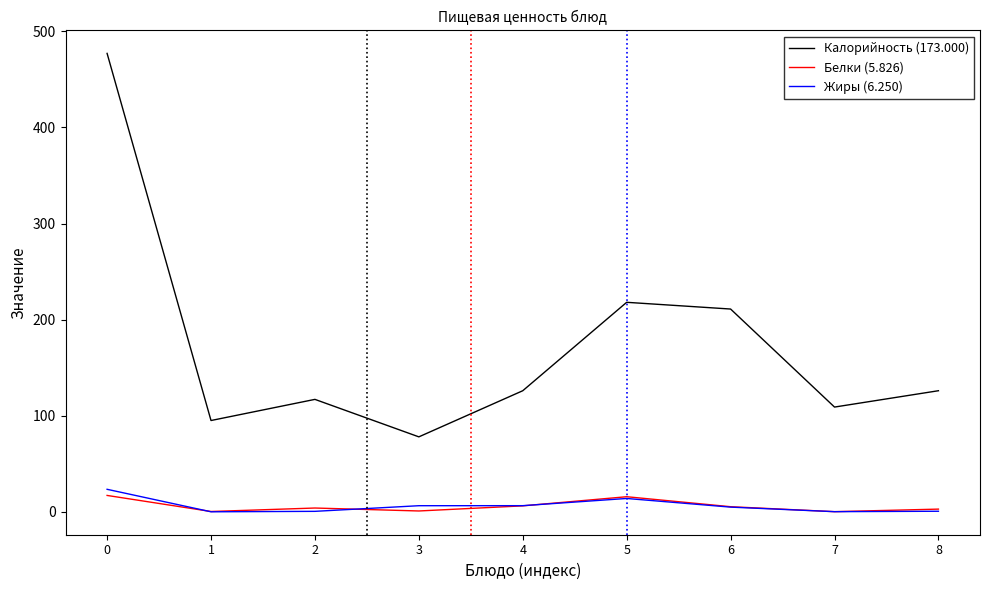

What is the greatest value displayed?

477.0